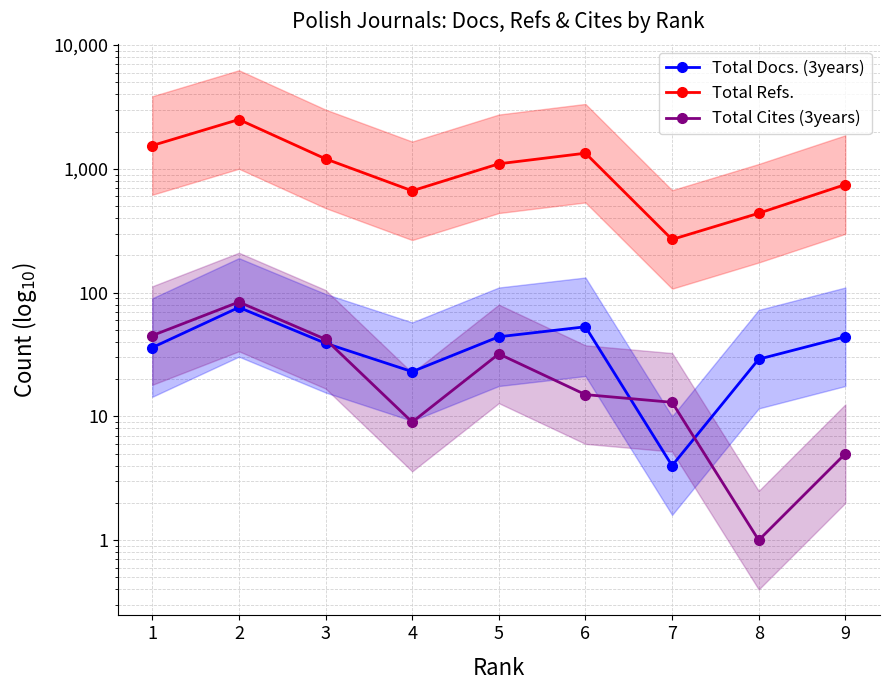

What is the sum of the Total Docs. (3years) values at 4 and 7?

27